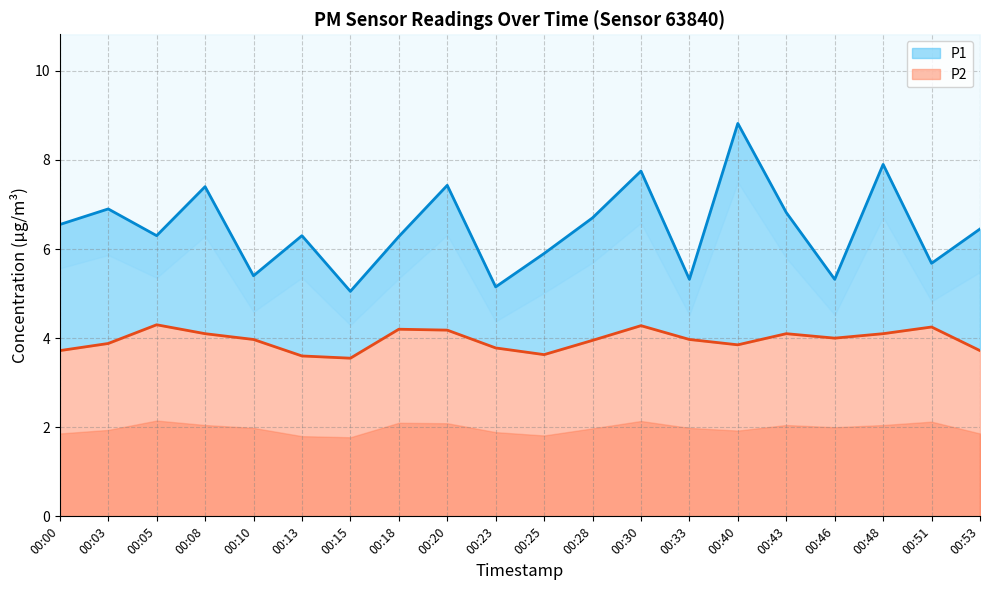

What are all the series names shown in the legend?

P1, P2